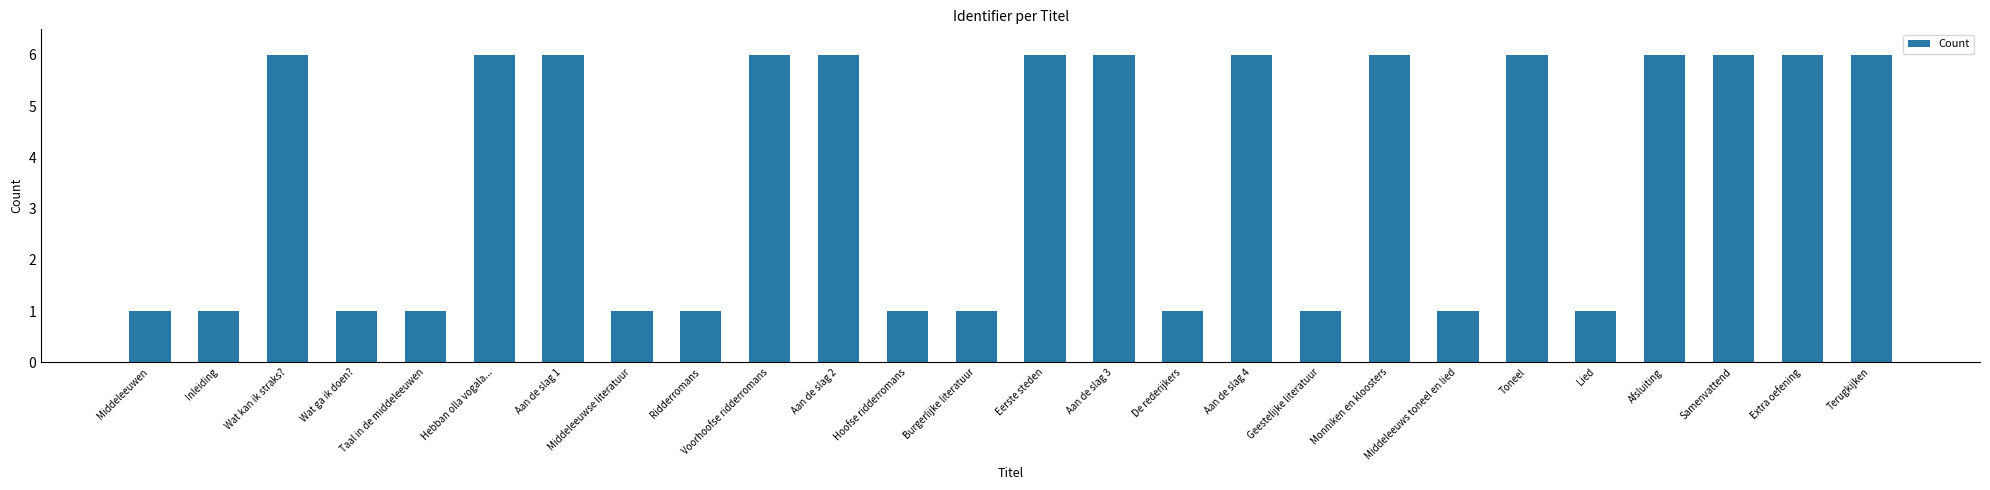

The chart shows a value of 2 at Wat ga ik doen?. True or false?

False